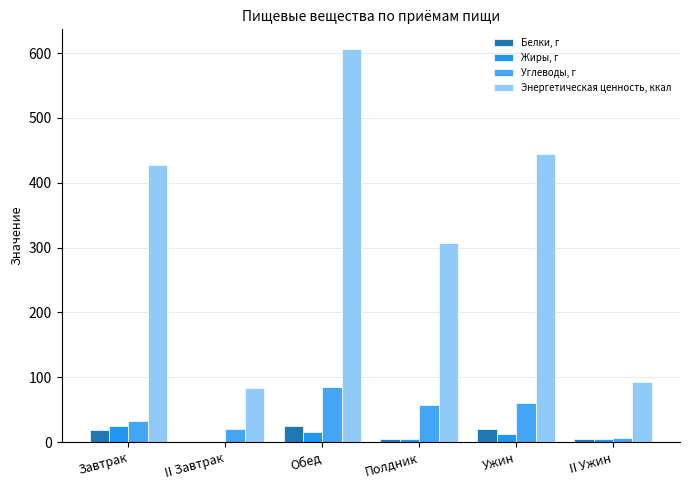

Count the number of categories in the chart.

6